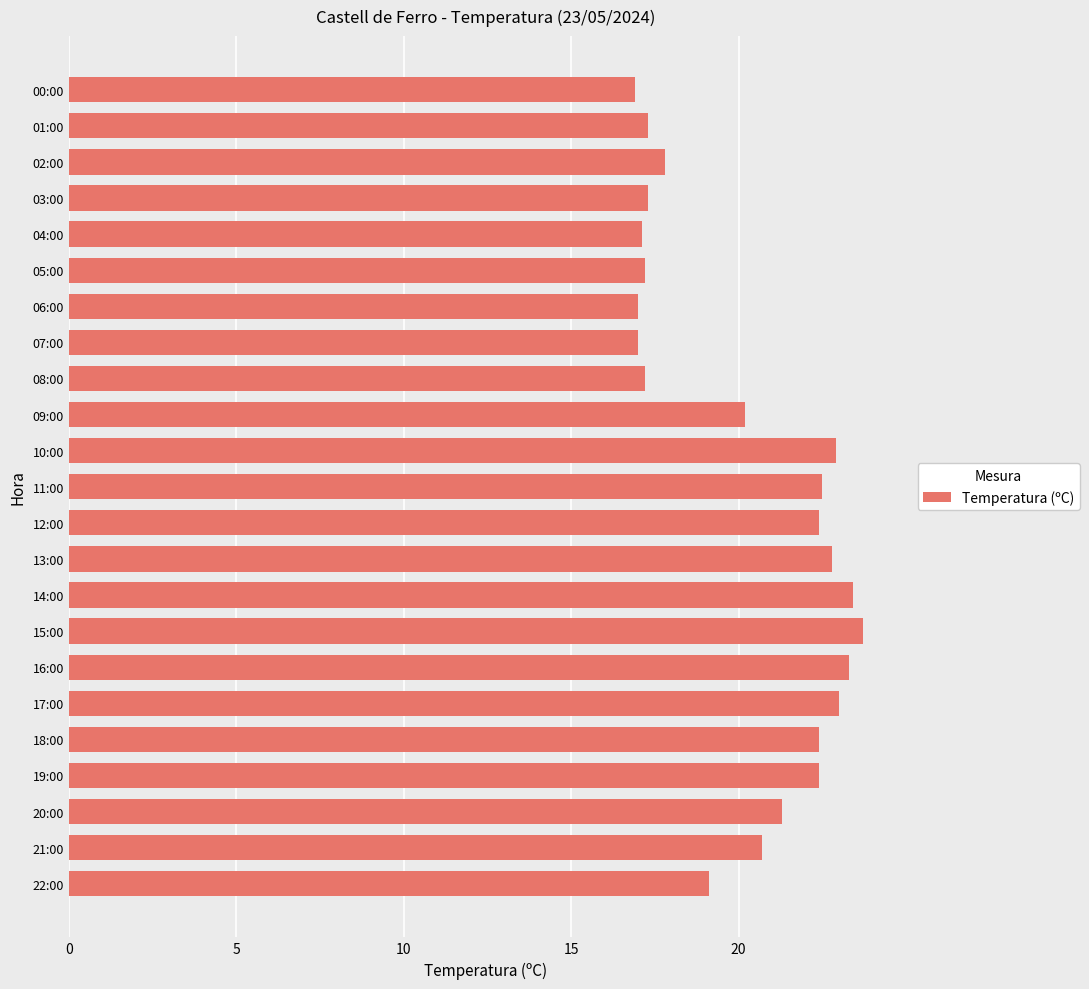

Reading bottom to top, list all the values displayed in this chart.

19.1	20.7	21.3	22.4	22.4	23.0	23.3	23.7	23.4	22.8	22.4	22.5	22.9	20.2	17.2	17.0	17.0	17.2	17.1	17.3	17.8	17.3	16.9